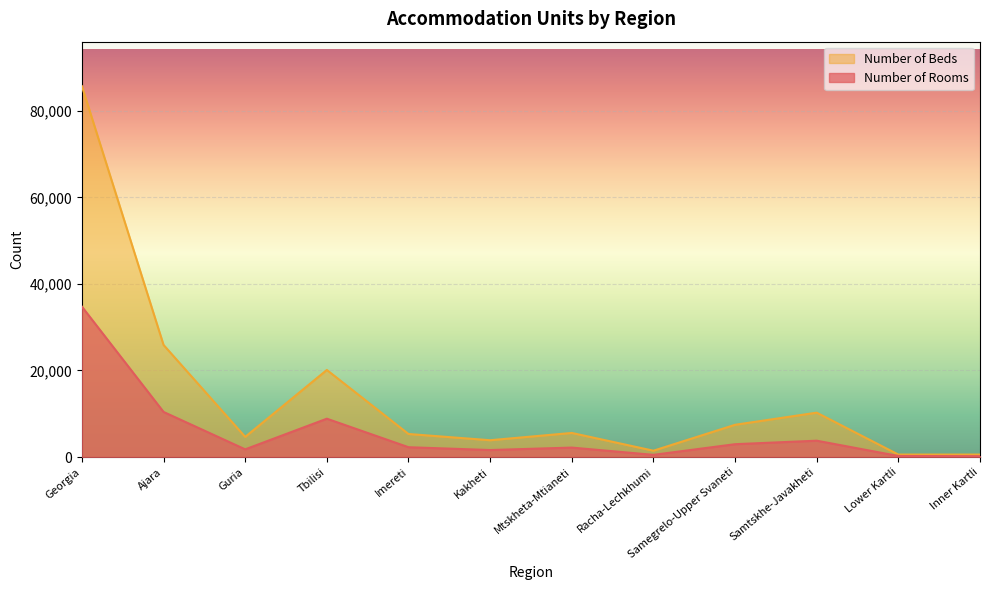

Where is the first local maximum for Number of Rooms?

Tbilisi